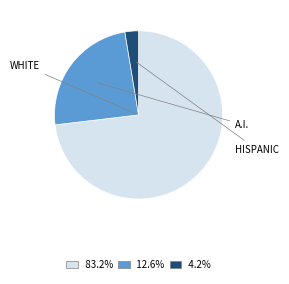

Is there a majority slice in this chart?

Yes